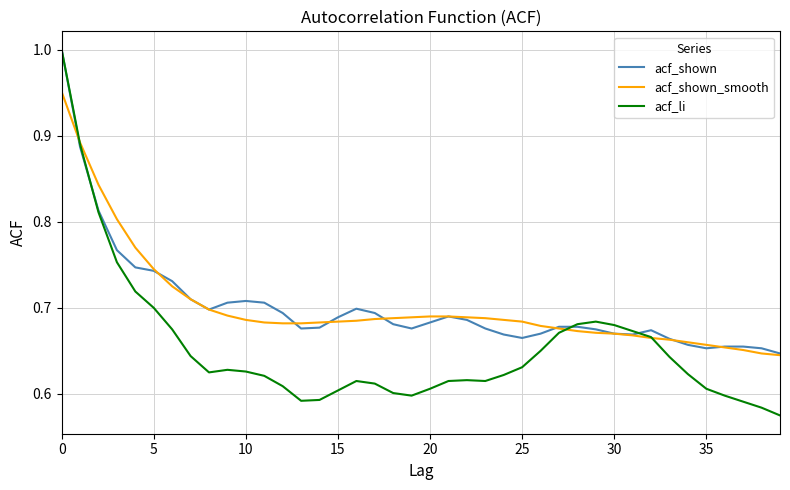

Does the chart have visible grid lines?

Yes